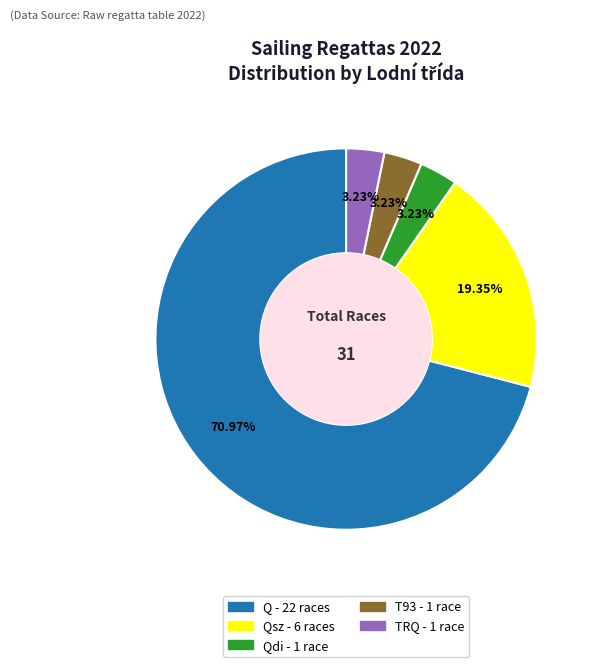

Does any single category account for the majority?

Yes